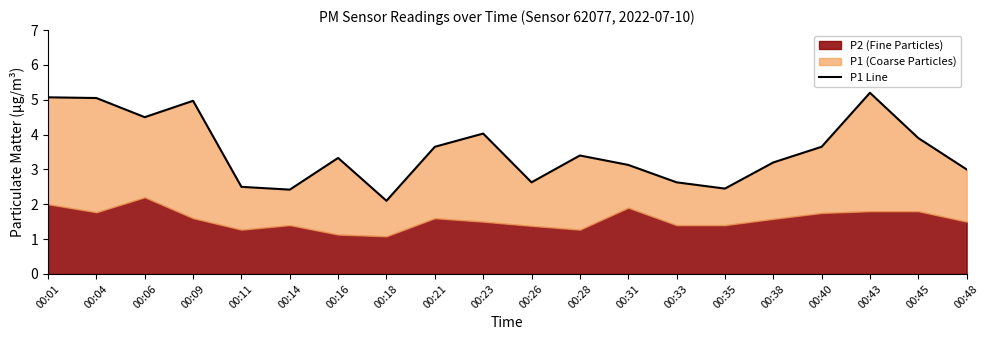

List the labels in order of value, smallest first.

00:18, 00:14, 00:35, 00:11, 00:26, 00:33, 00:48, 00:31, 00:38, 00:16, 00:28, 00:21, 00:40, 00:45, 00:23, 00:06, 00:09, 00:04, 00:01, 00:43